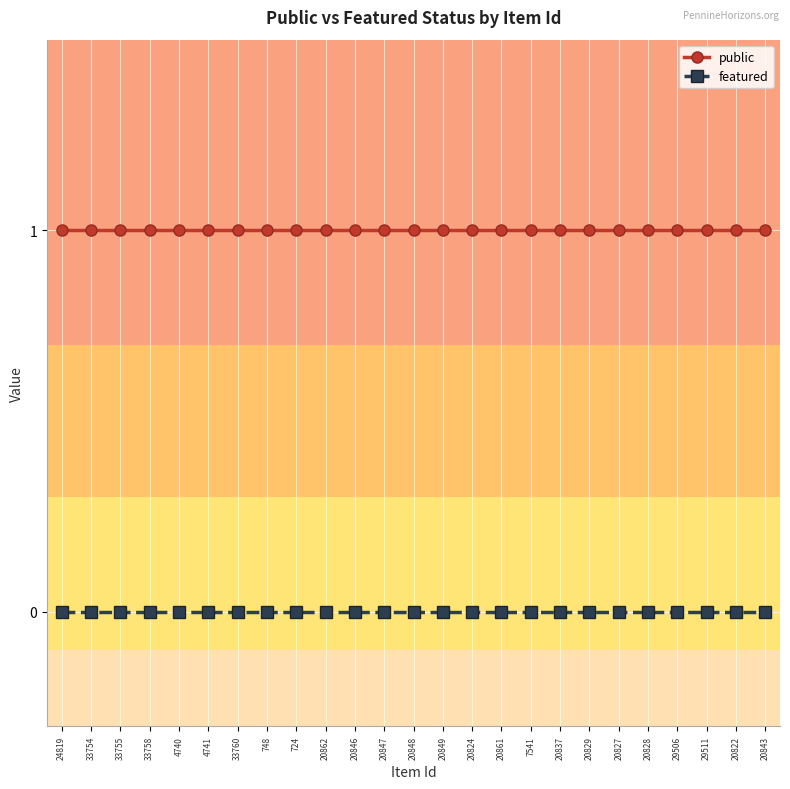

What value does the public series have at 20847?

1